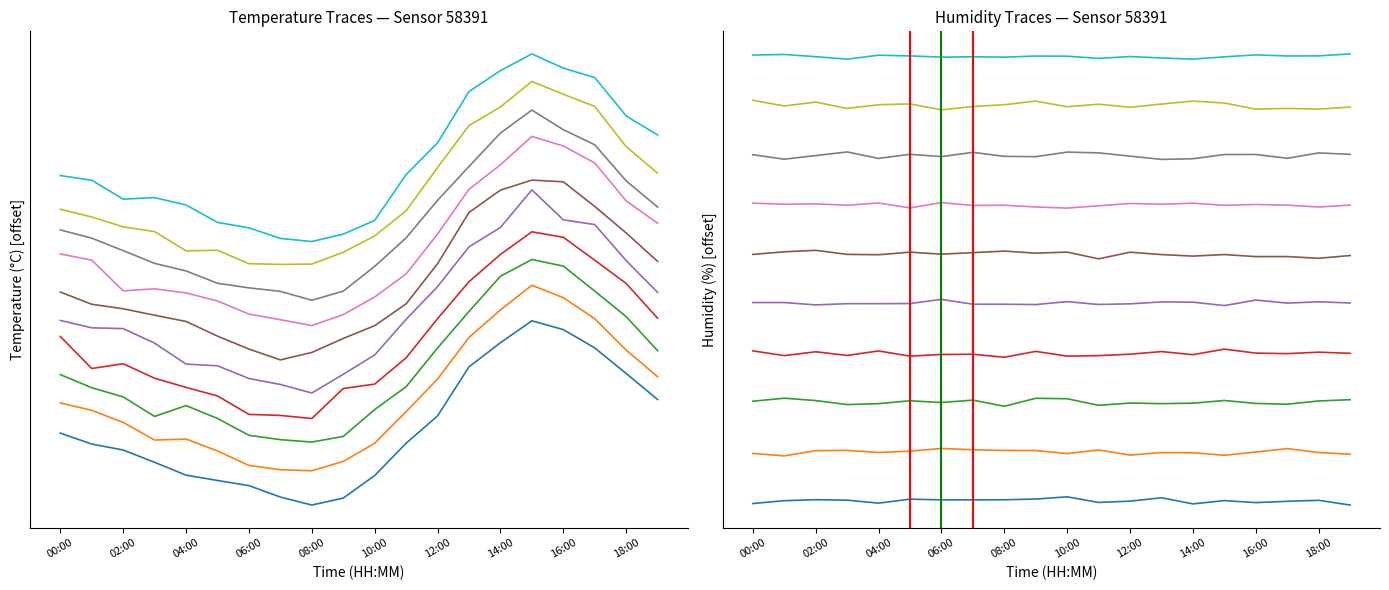

How many points are higher than both their immediate neighbors (excluding endpoints)?

2